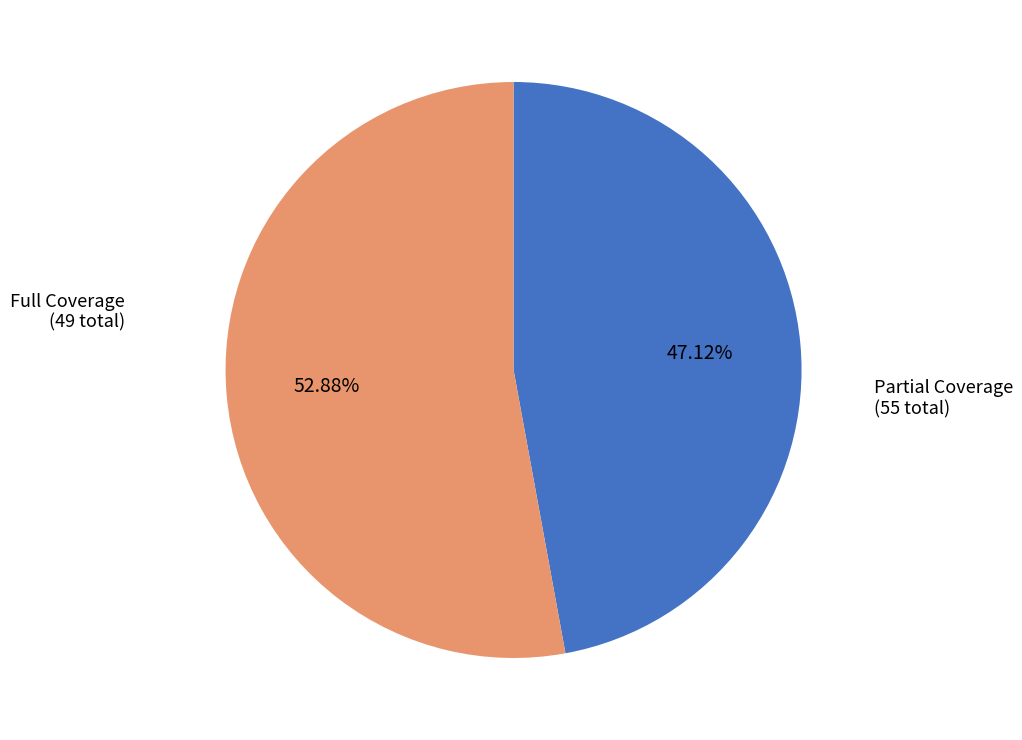

Is there any slice that represents more than half of the pie?

Yes